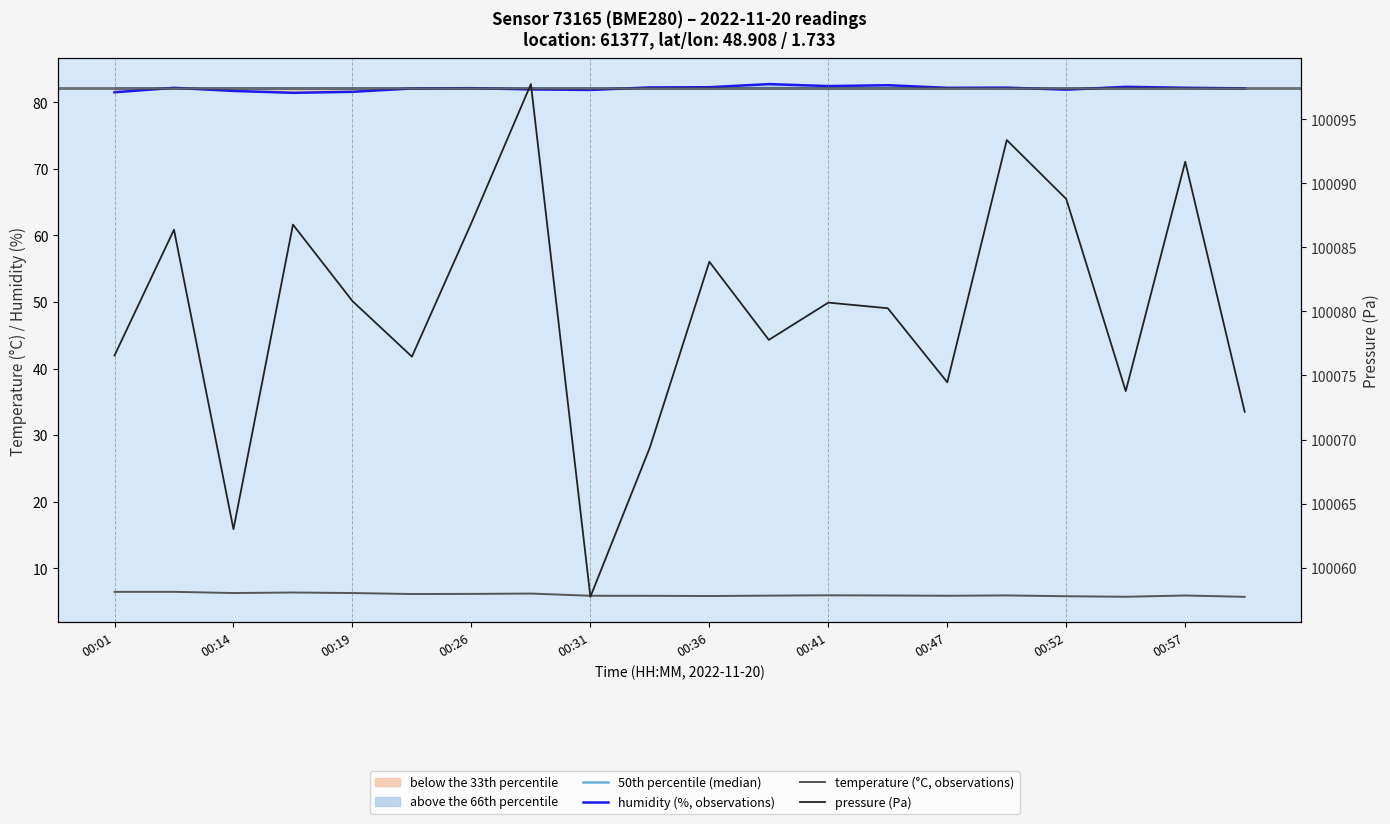

List the labels in order of humidity (%, observations) value, largest first.

11, 13, 12, 17, 10, 00:57, 15, 18, 00:14, 14, 00:41, 19, 00:36, 00:47, 16, 00:52, 00:19, 00:31, 00:01, 00:26